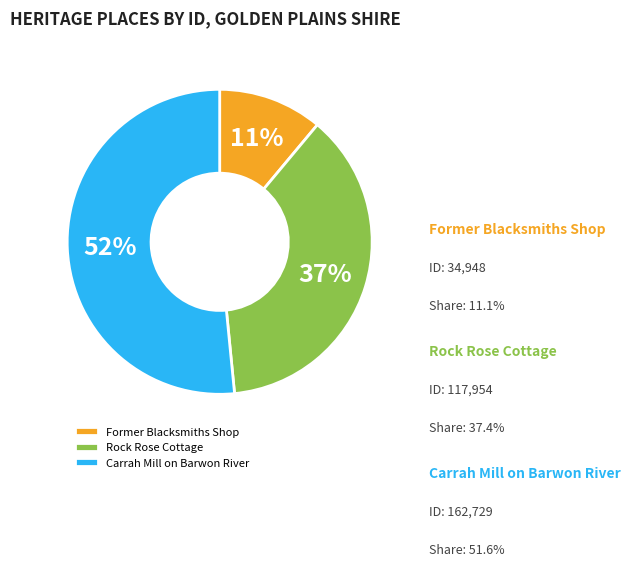

To the nearest percent, what is the average slice percentage?

33%